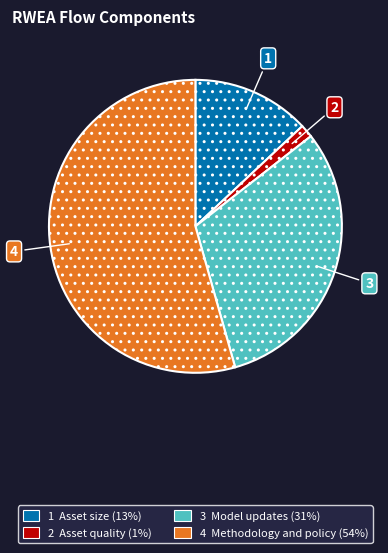

Count the number of slices in the pie.

4